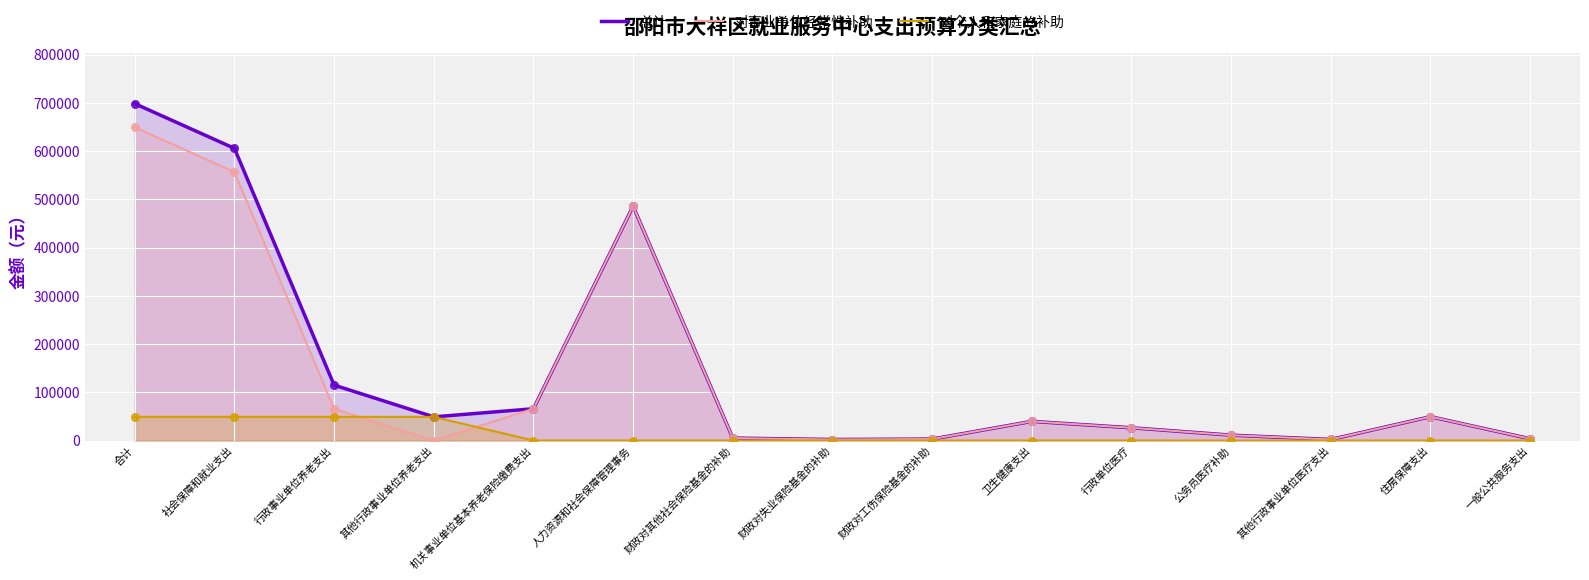

Which series reaches the minimum Y coordinate?

对事业单位经常性补助